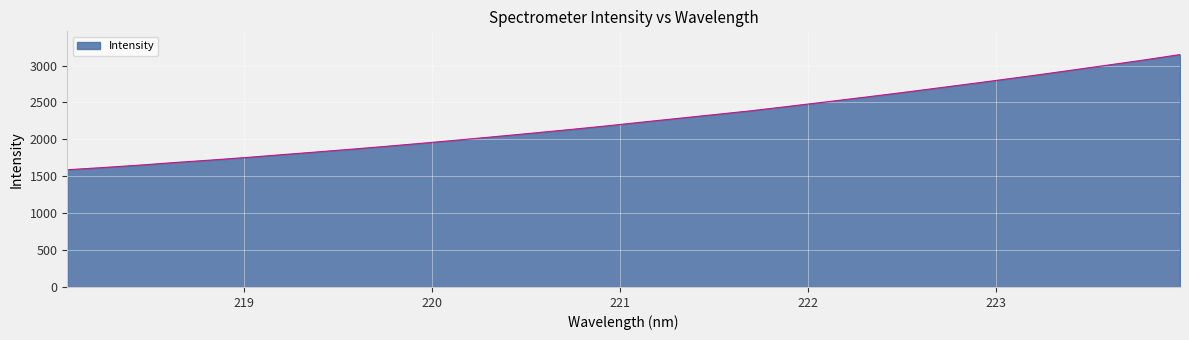

Count the number of categories in the chart.

32